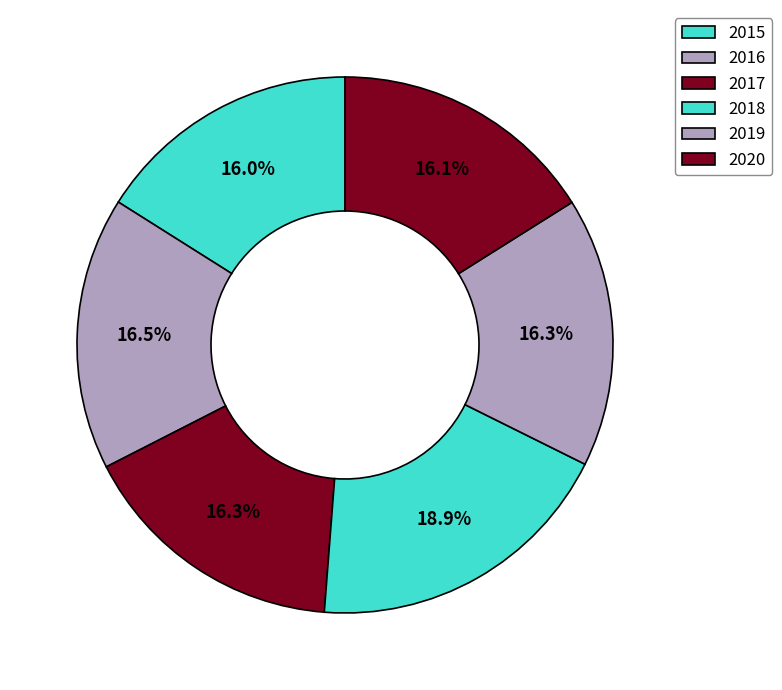

Between 2017 and 2019, which is larger?

2019